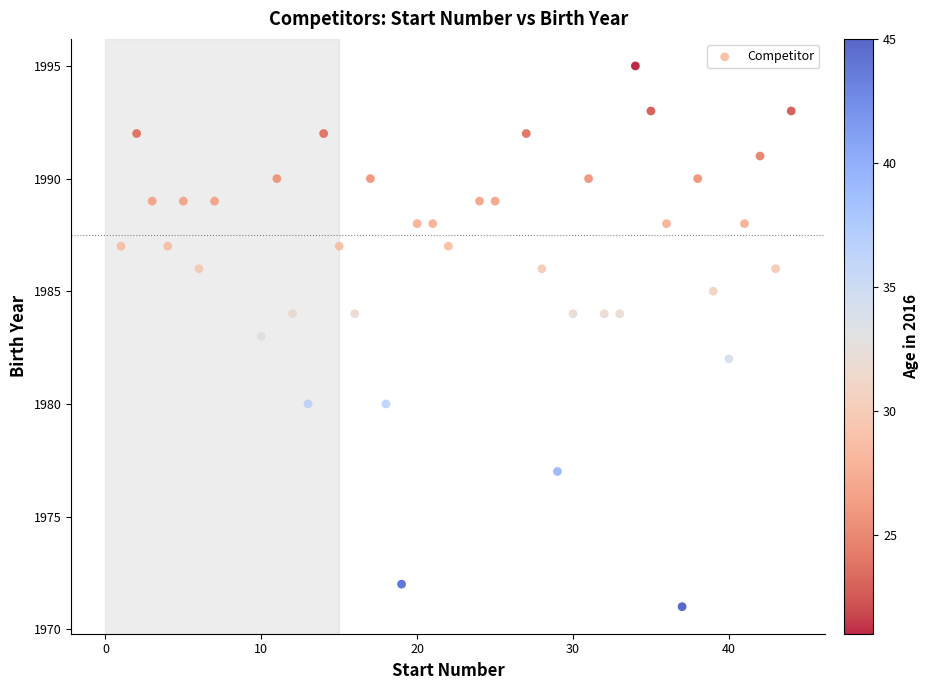

What is the range of Y values (max minus min)?

24